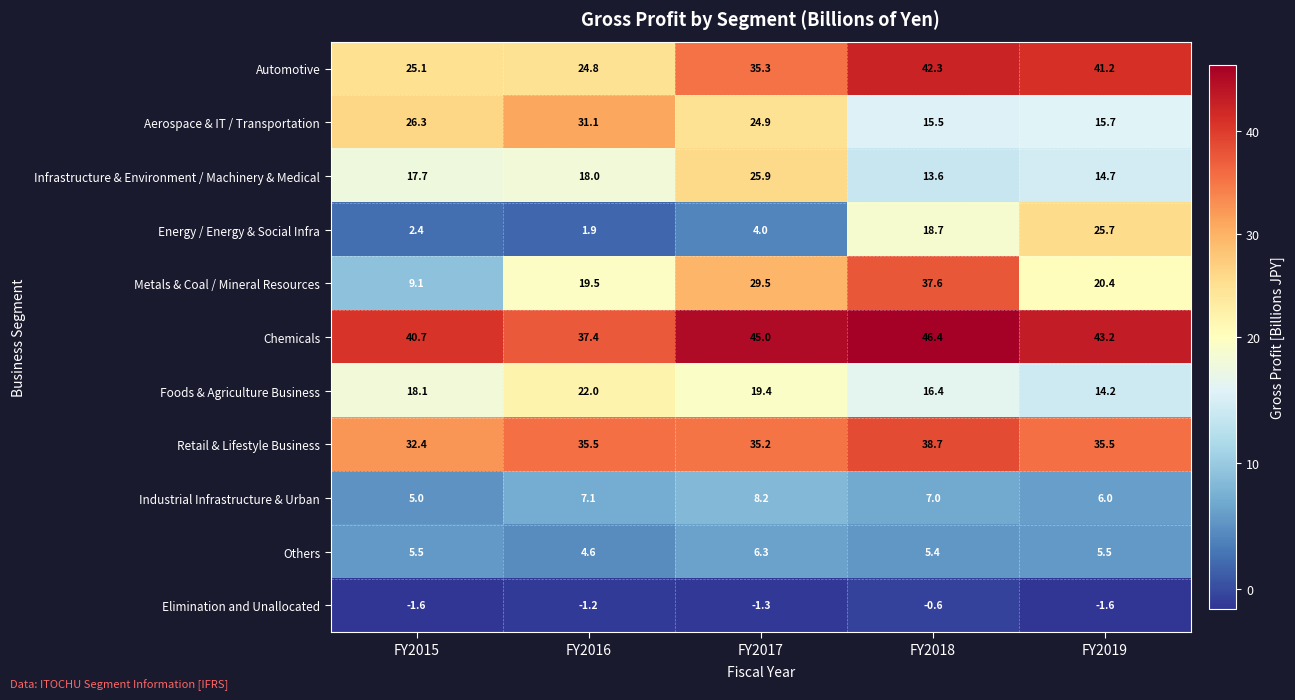

At which category is the sum across all series the highest?

FY2018